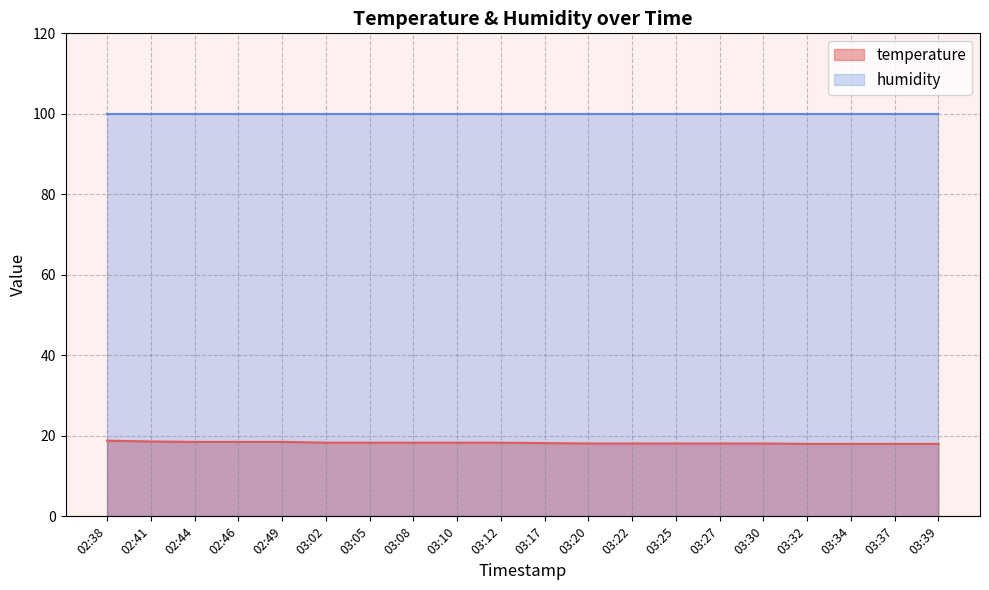

Reading left to right, extract all data points from this chart.

02:38=18.8	02:41=18.6	02:44=18.5	02:46=18.5	02:49=18.5	03:02=18.3	03:05=18.3	03:08=18.3	03:10=18.3	03:12=18.3	03:17=18.2	03:20=18.1	03:22=18.1	03:25=18.1	03:27=18.1	03:30=18.1	03:32=18.0	03:34=18.0	03:37=18.0	03:39=18.0